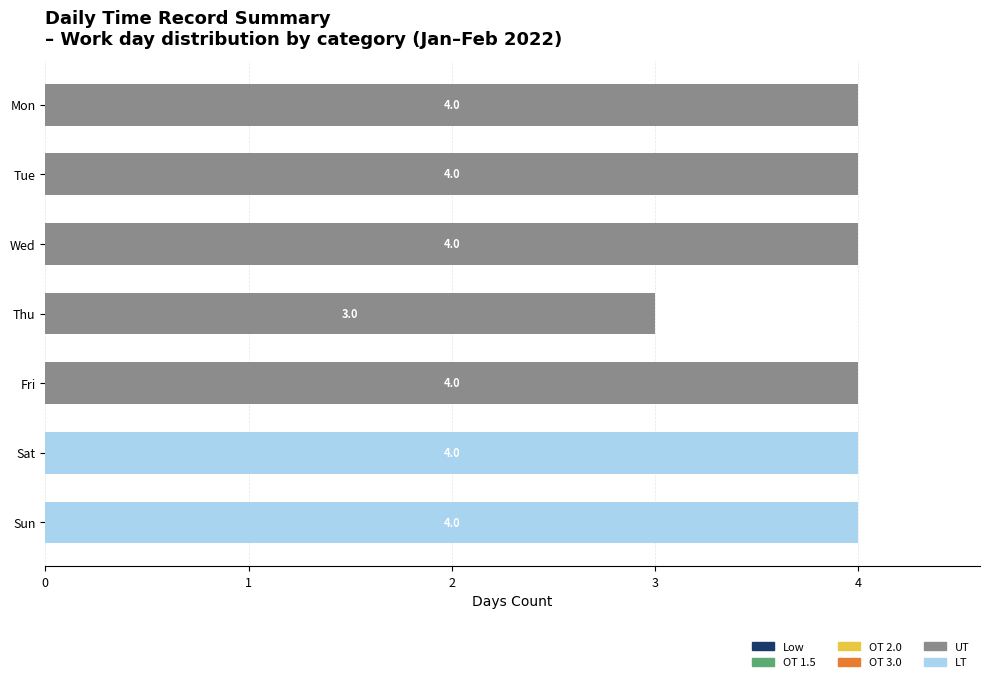

What is the total value across all series at Thu?

3